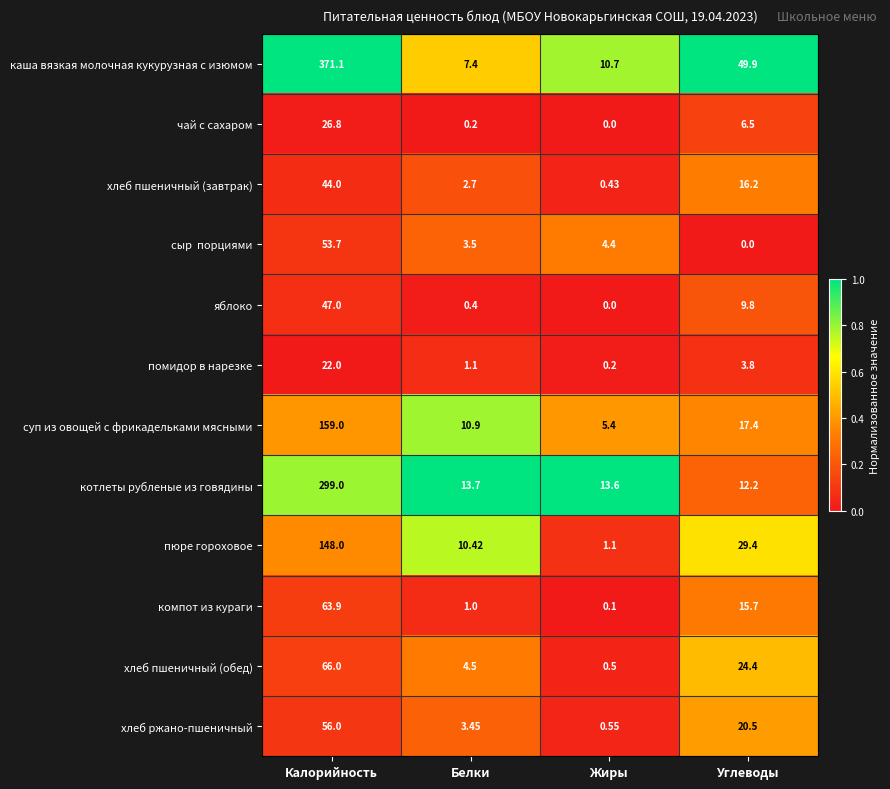

Where does the хлеб ржано-пшеничный series first go above 20?

Калорийность